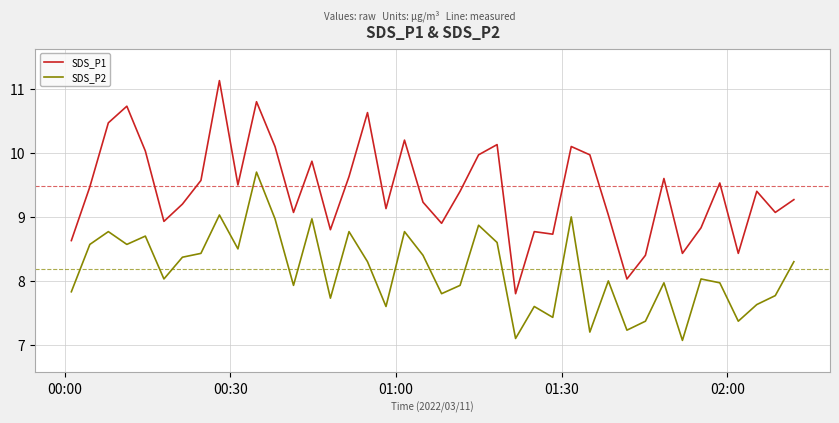

What is the difference between the second highest and minimum values in the SDS_P2 series?

2.0